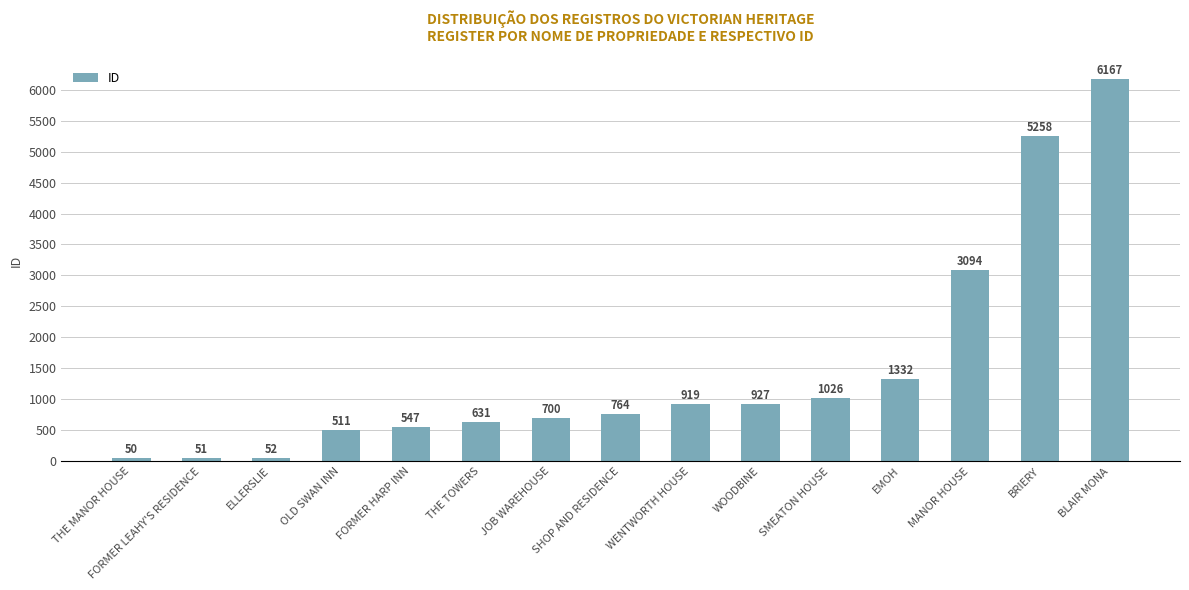

Which category has the lowest value across all series?

THE MANOR HOUSE